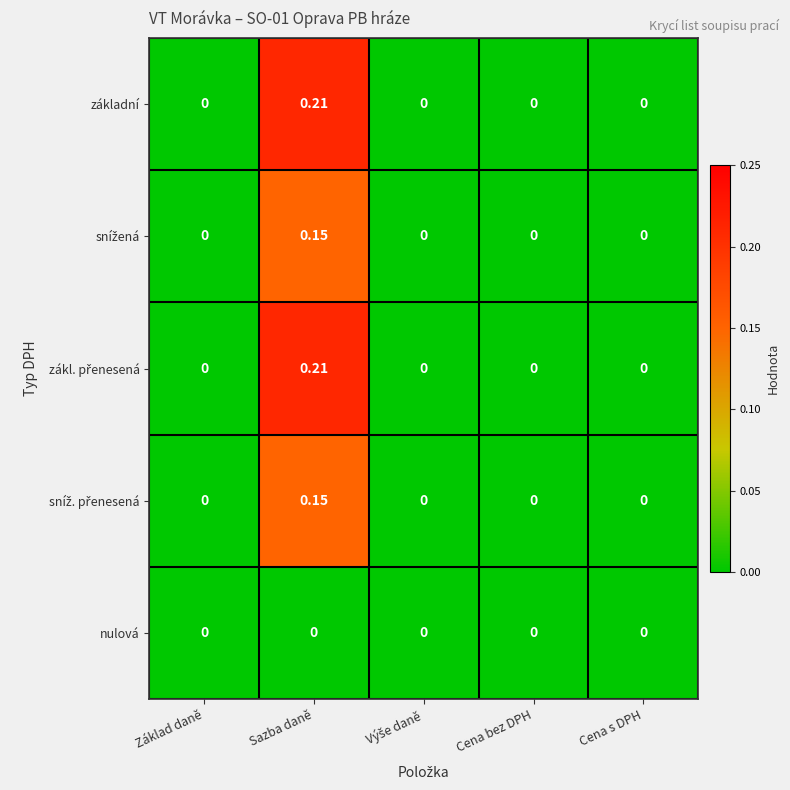

At which category is the sum across all series the highest?

Sazba daně